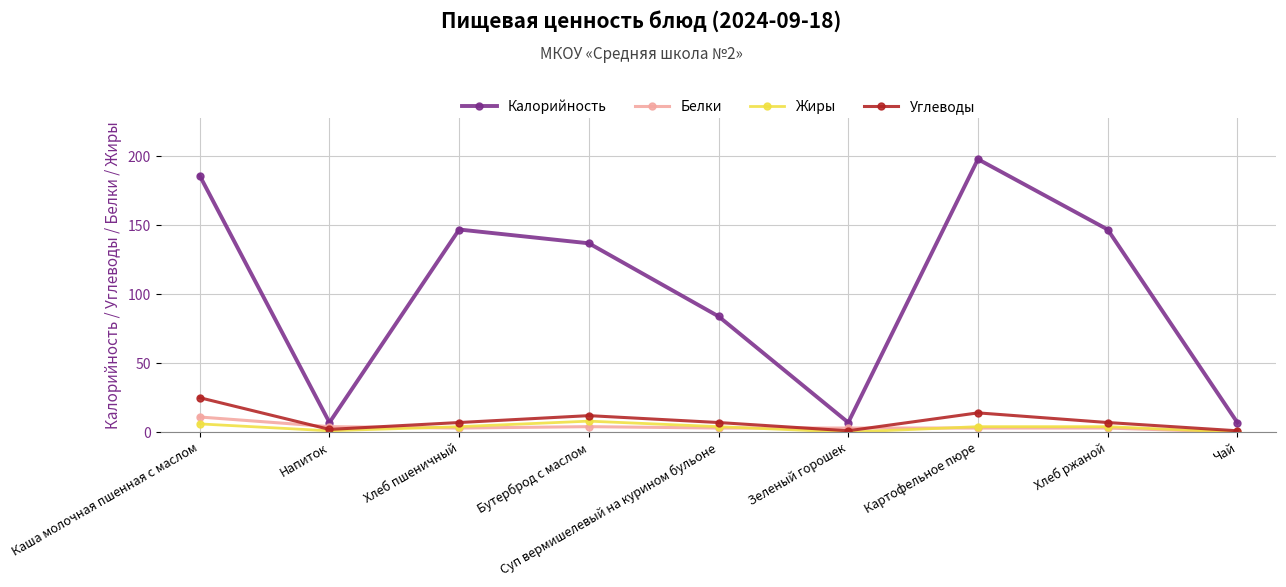

How many lines are shown in the chart?

4